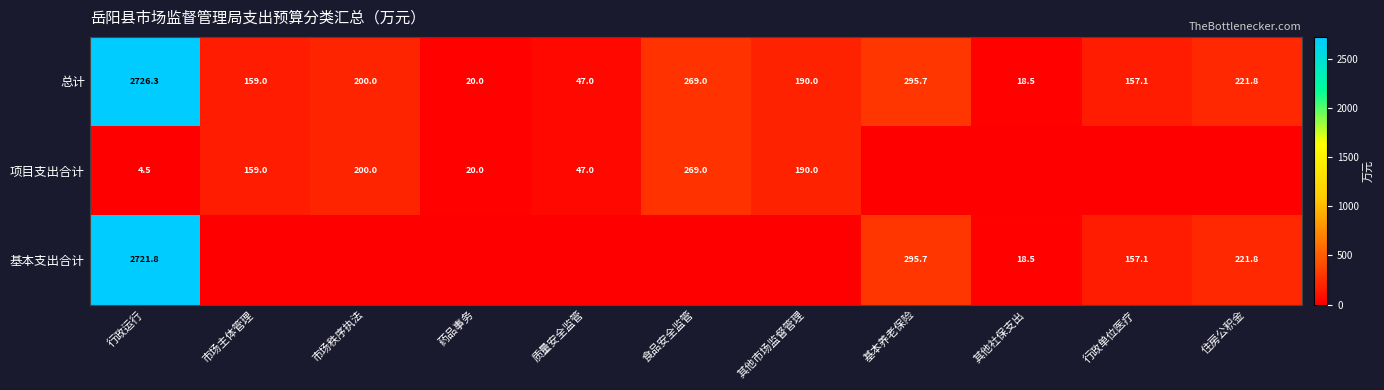

What is the difference between the highest and lowest values at 行政单位医疗?

157.1